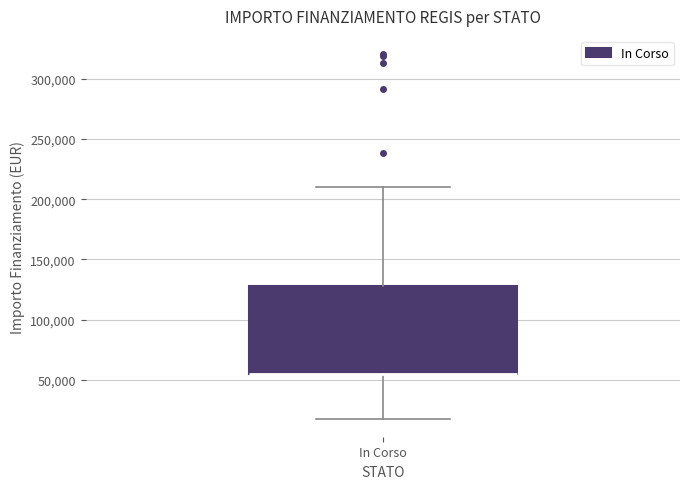

Transcribe this box plot: give where the median line is, the range the box spans, and where the two whiskers end, as read against the y-axis. The values are not printed on the chart, so give them approximately, as read against the axis.

median 55000 (drawn on the box's lower edge), box 55000 to 130000, whiskers 20000 to 210000